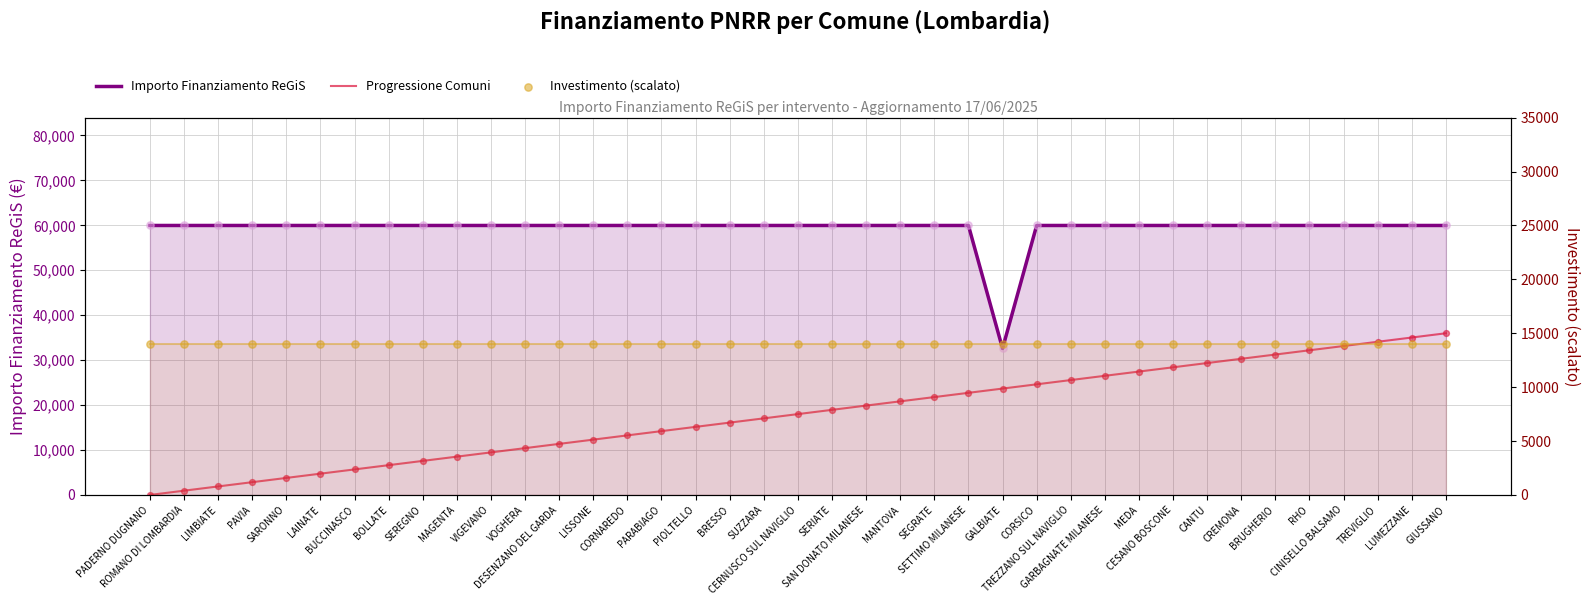

Which series reaches the maximum Y coordinate?

Importo Finanziamento ReGiS